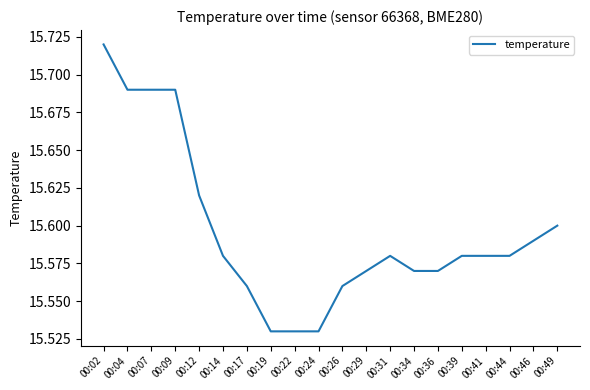

Count the number of data series in this chart.

1